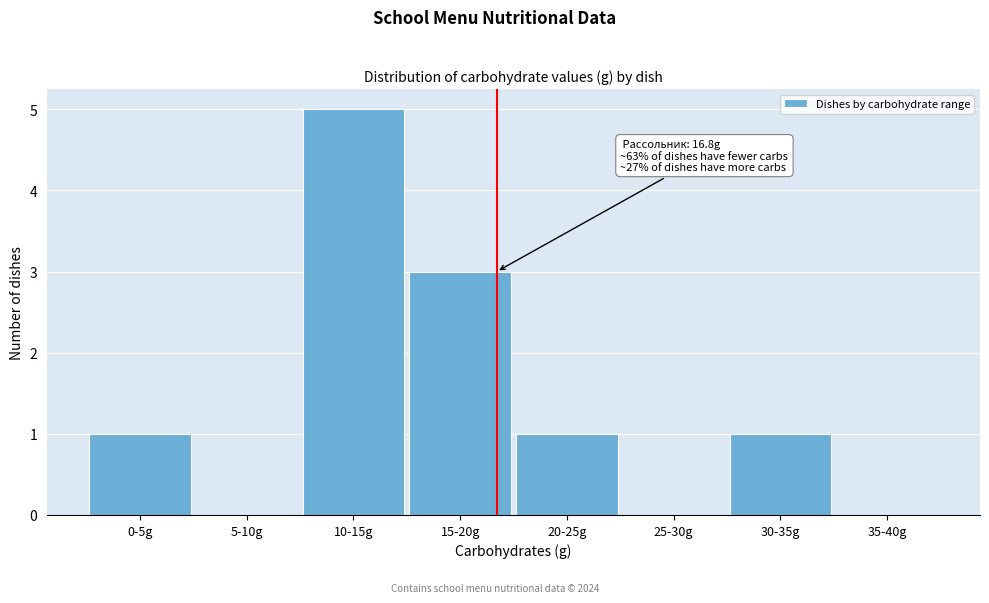

Reading left to right, what are all the values shown in this chart?

0-5g=1	5-10g=0	10-15g=5	15-20g=3	20-25g=1	25-30g=0	30-35g=1	35-40g=0